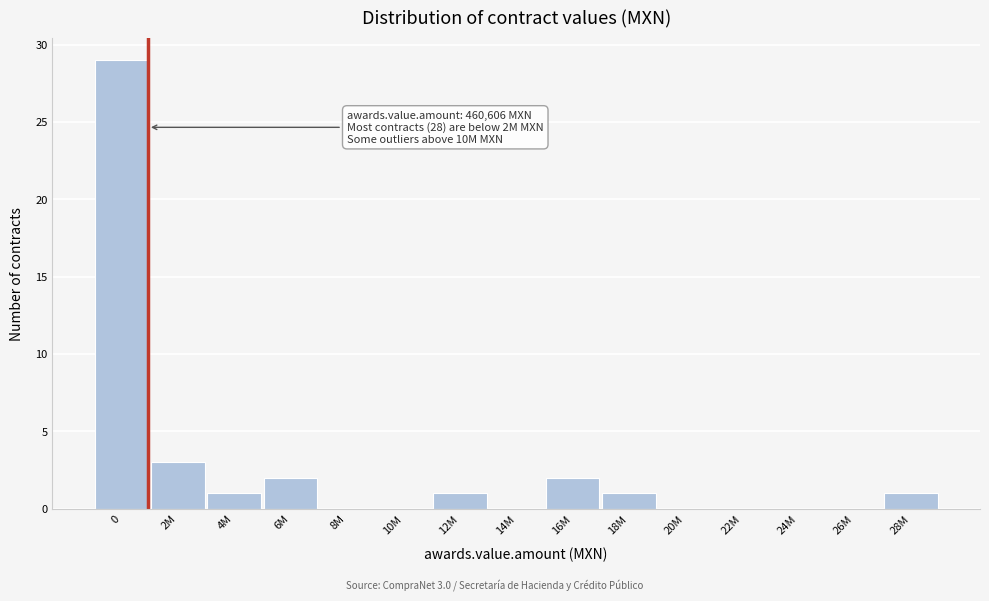

Reading left to right, what are all the values shown in this chart?

0=29	2M=3	4M=1	6M=2	8M=0	10M=0	12M=1	14M=0	16M=2	18M=1	20M=0	22M=0	24M=0	26M=0	28M=1